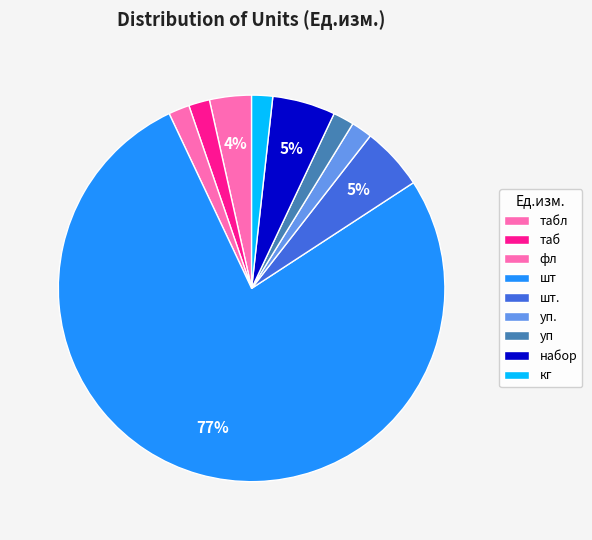

Which category has the smallest portion of the pie?

таб